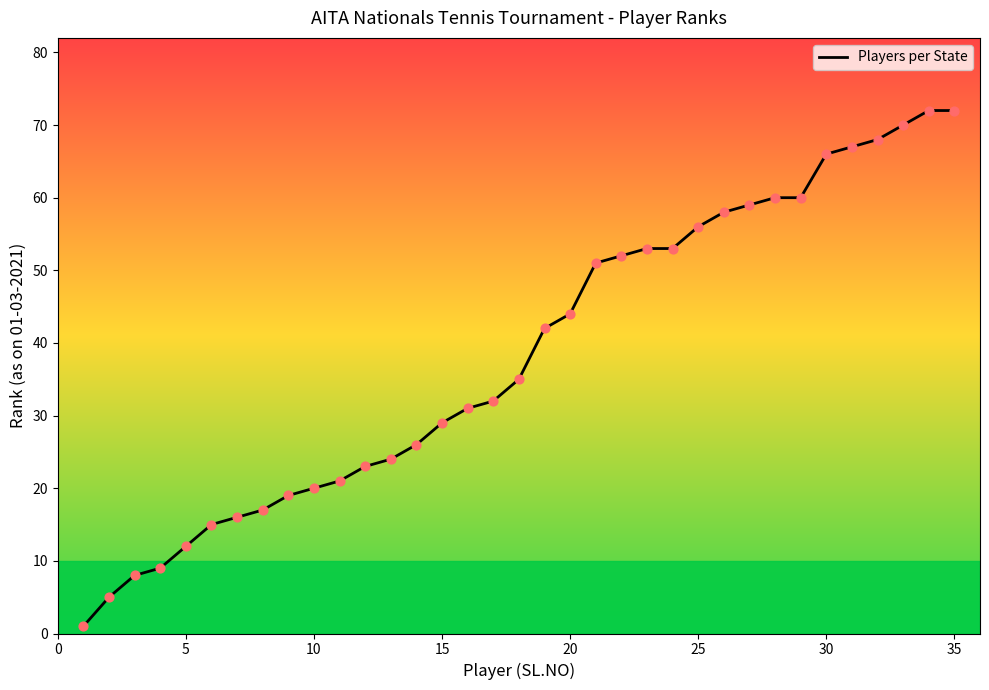

Approximately how many times larger is the value at 25 compared to 20?

1.2